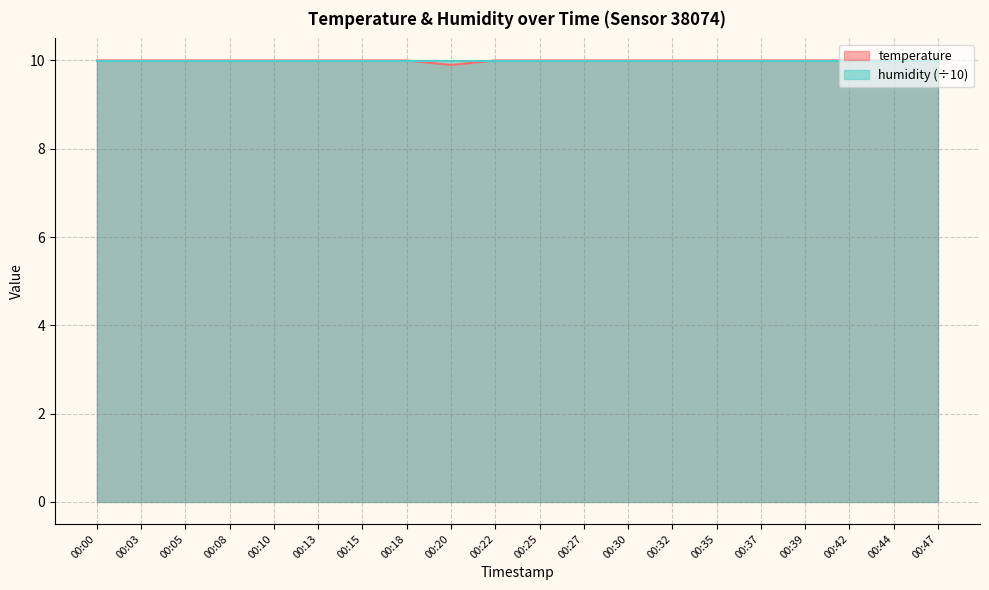

The chart shows a value of 13.9 at 00:37. True or false?

False